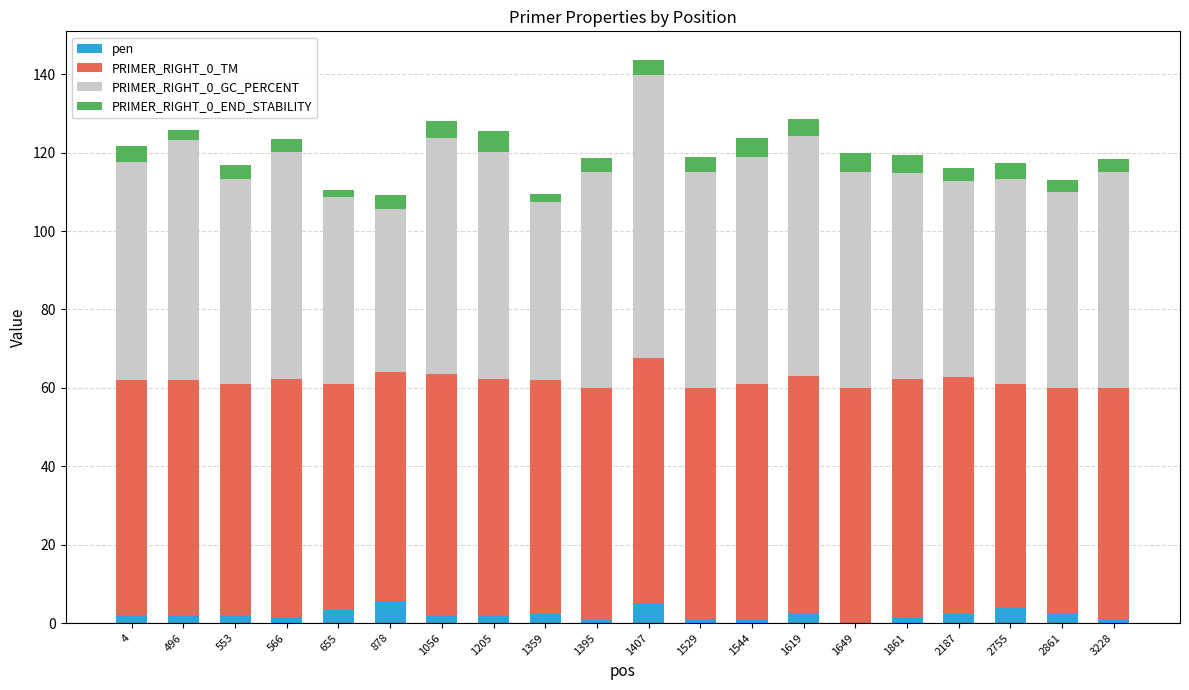

At which category is the sum across all series the highest?

1407